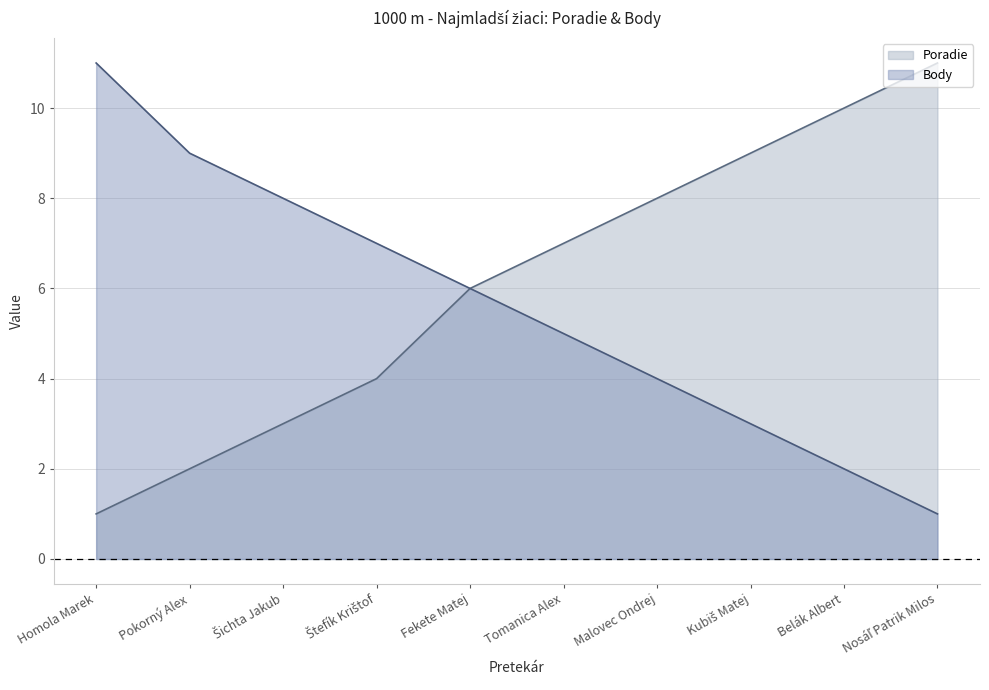

How many data points in Poradie are less than 7?

5